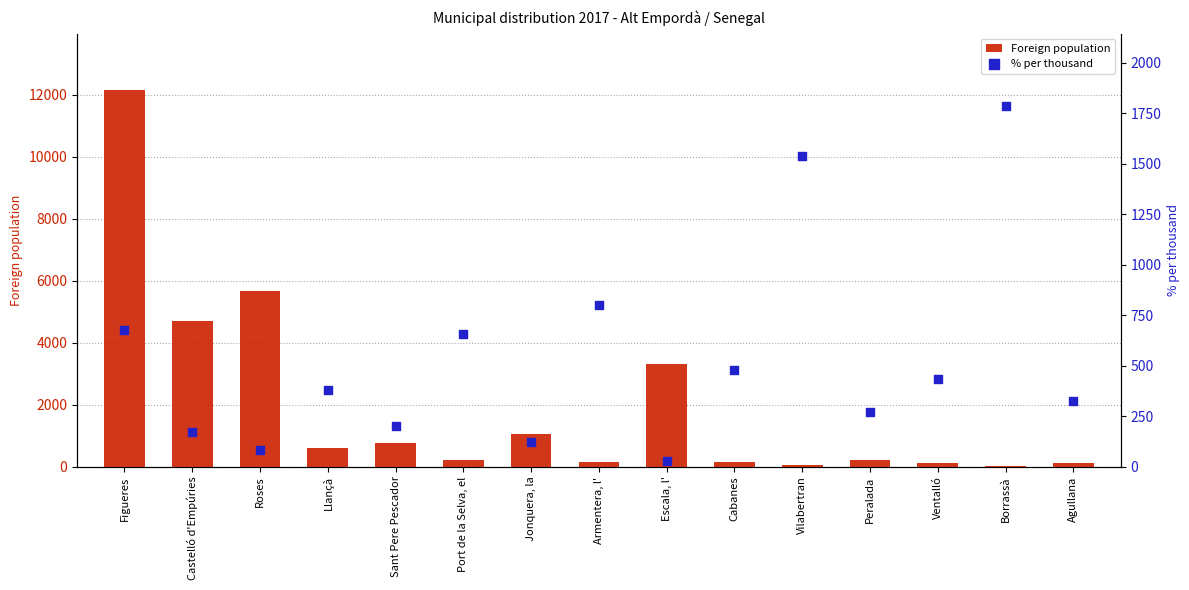

Is the value of Foreign population at Sant Pere Pescador greater than the value of % per thousand at Agullana?

Yes